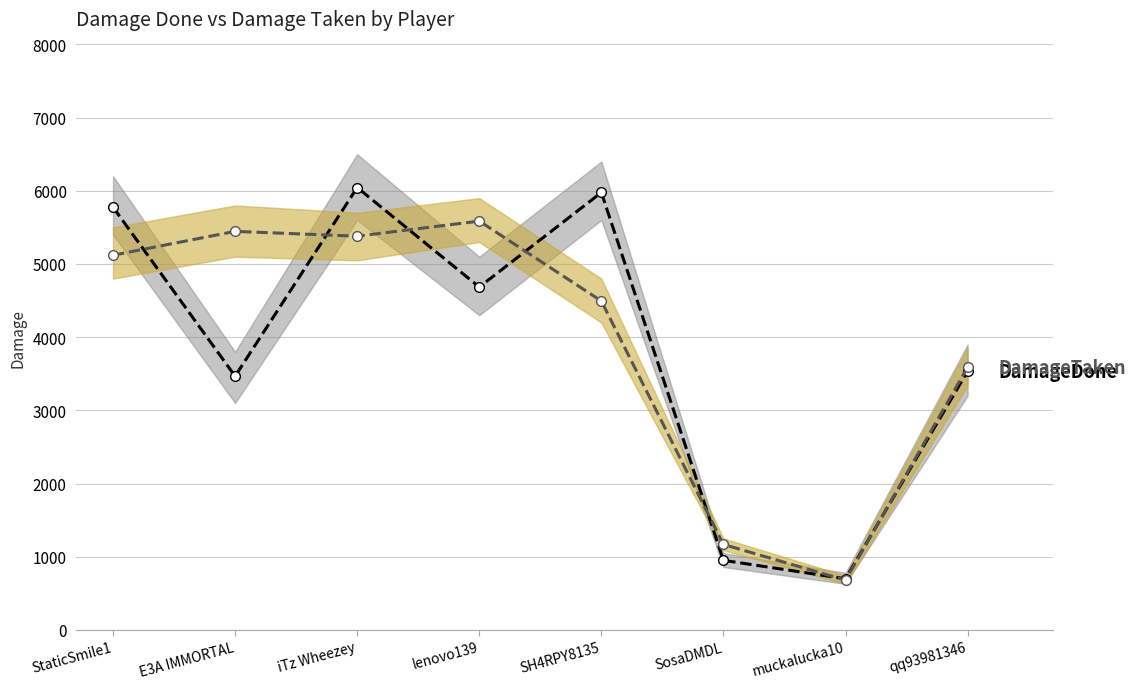

Which label corresponds to the smallest value in the chart?

muckalucka10